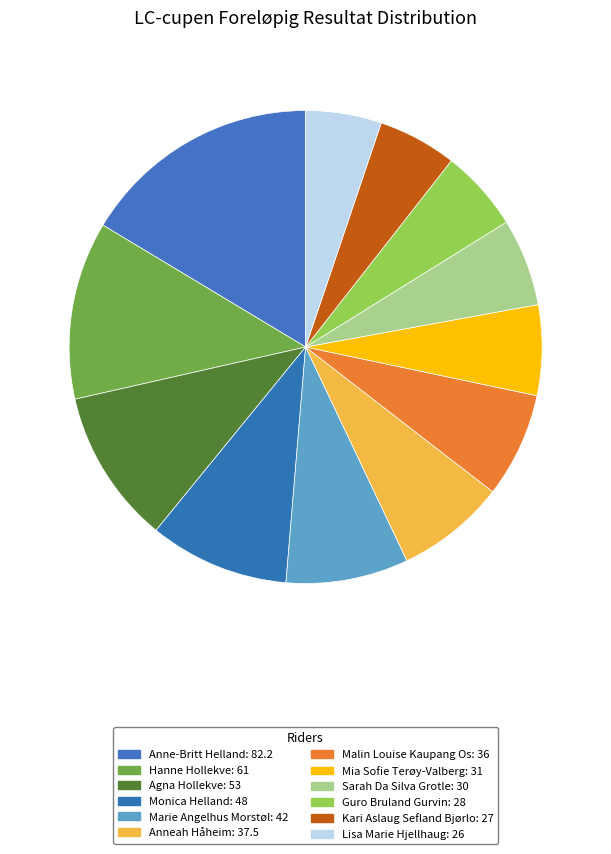

How many slices are in this pie chart?

12